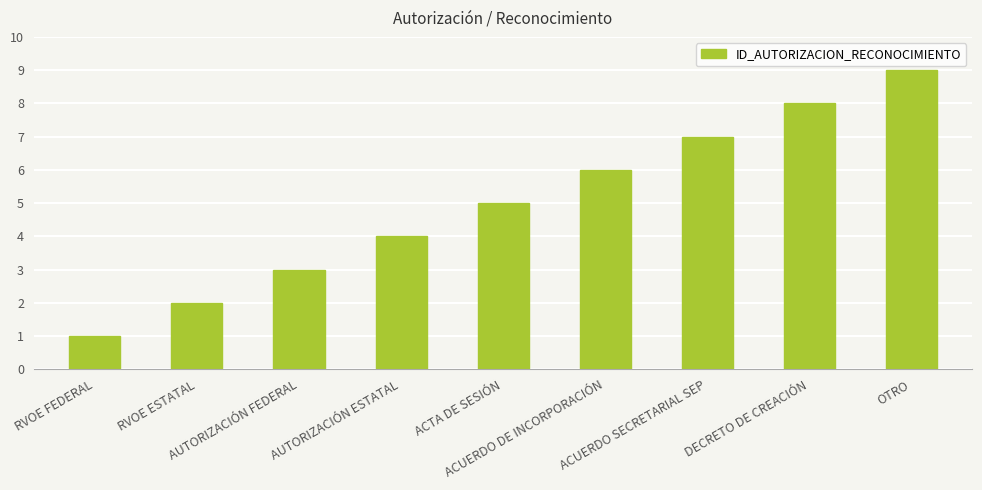

How many distinct data groups are displayed?

1